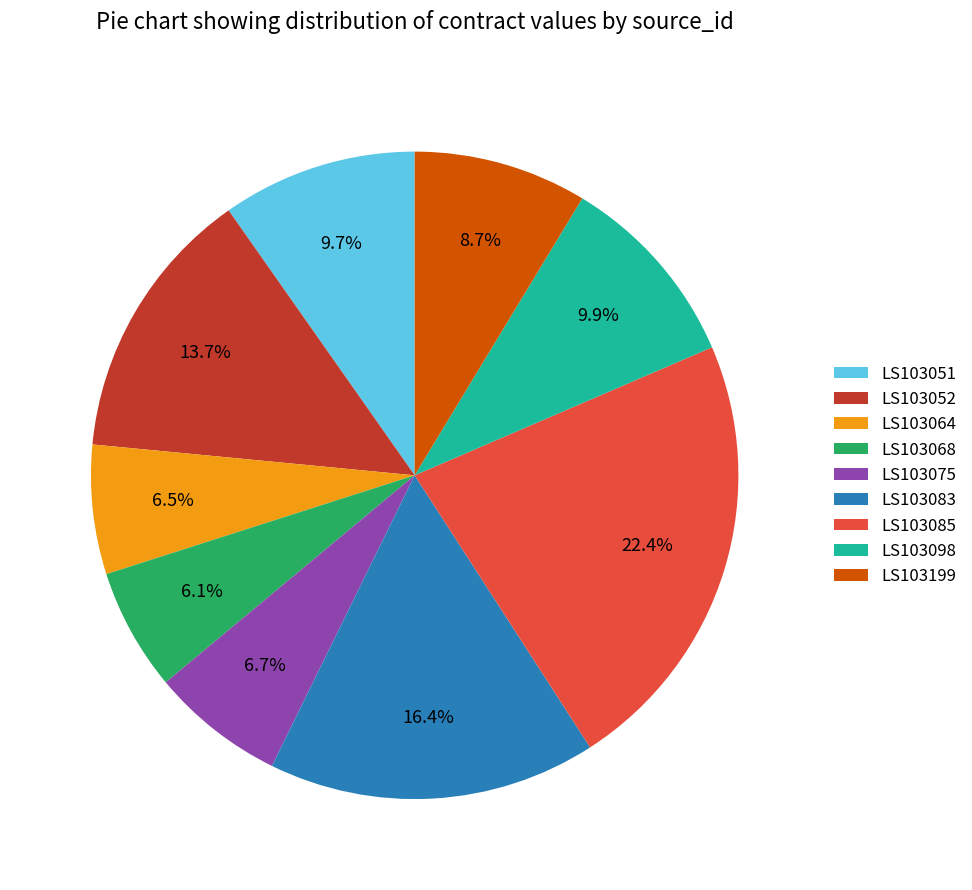

To the nearest percent, what portion does LS103085 represent?

22%